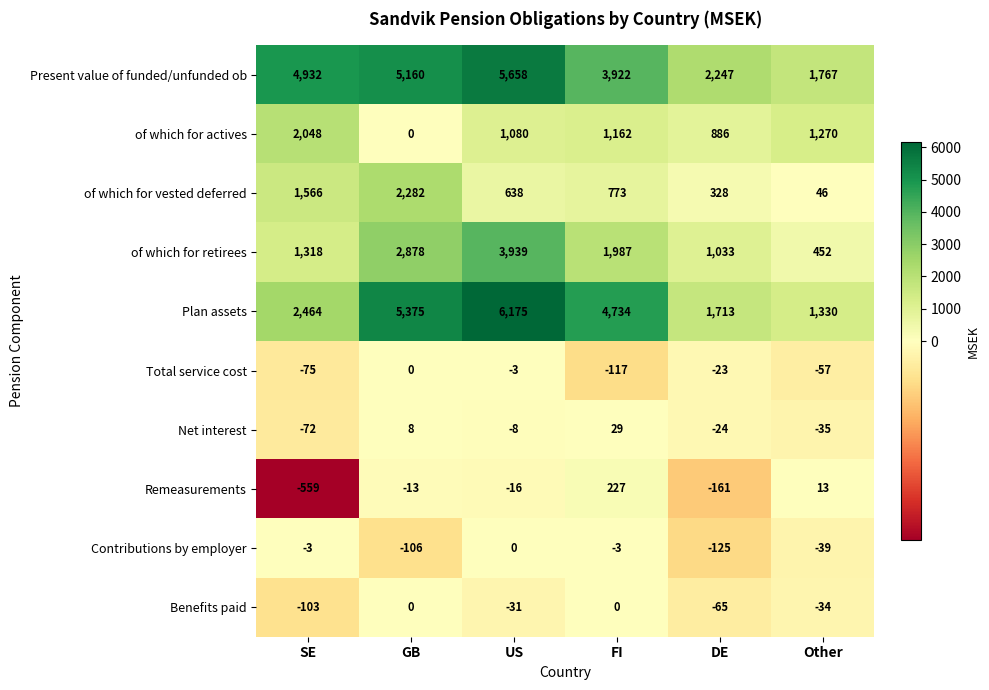

The of which for retirees series shows 1033 at DE. True or false?

True